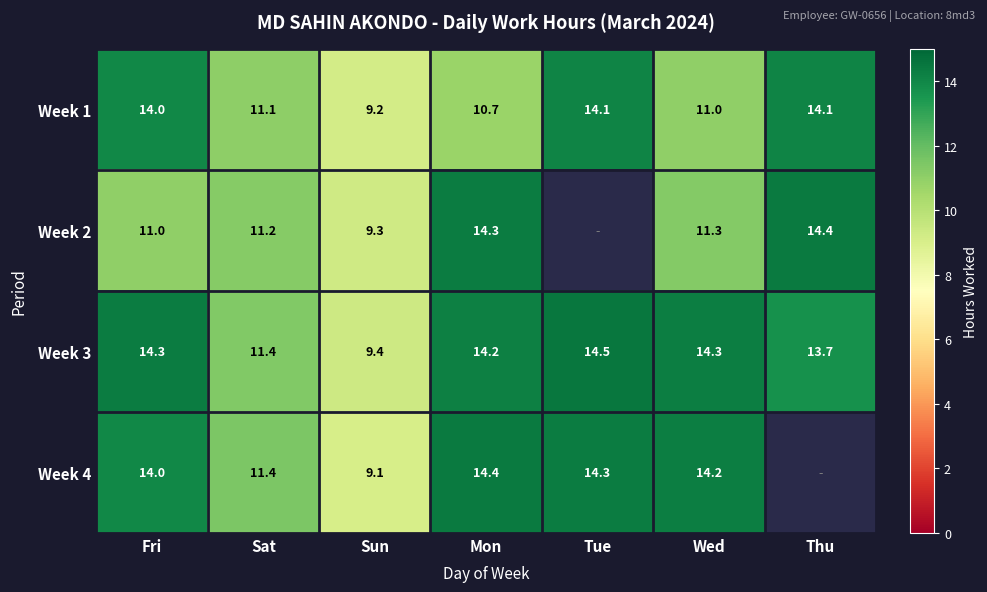

At which category does the chart reach its peak across all series?

Tue